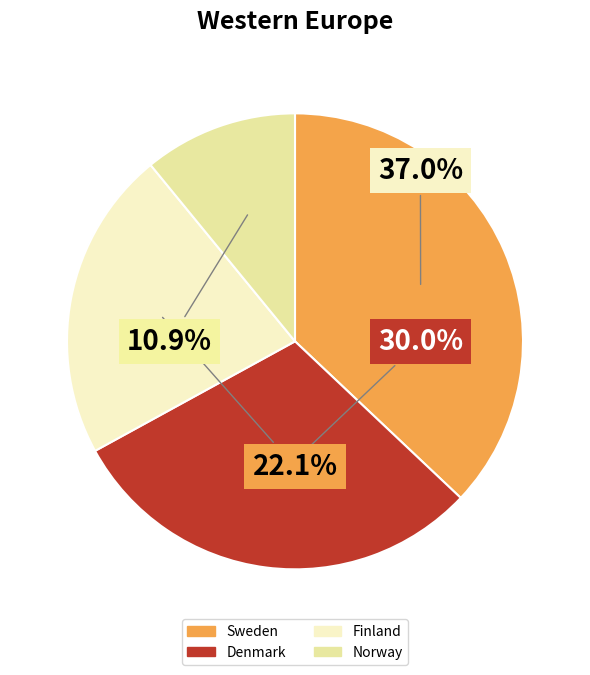

To the nearest percent, what portion does Norway represent?

11%